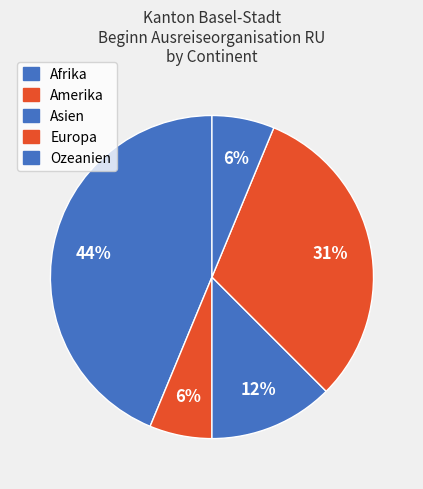

To the nearest percent, what is the combined percentage of Amerika and Ozeanien?

12%